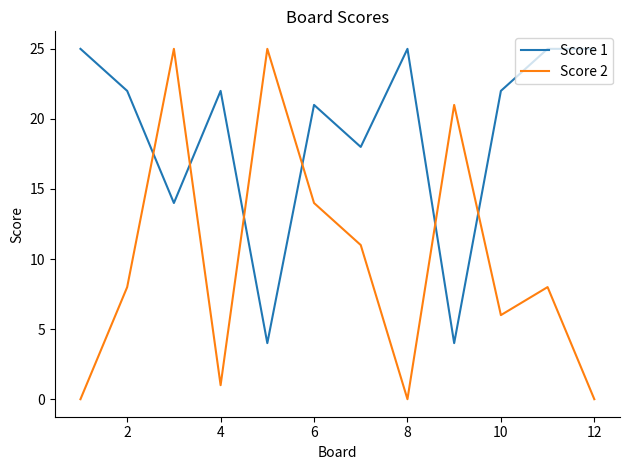

Rank the series by their average value, from lowest to highest.

Score 2, Score 1